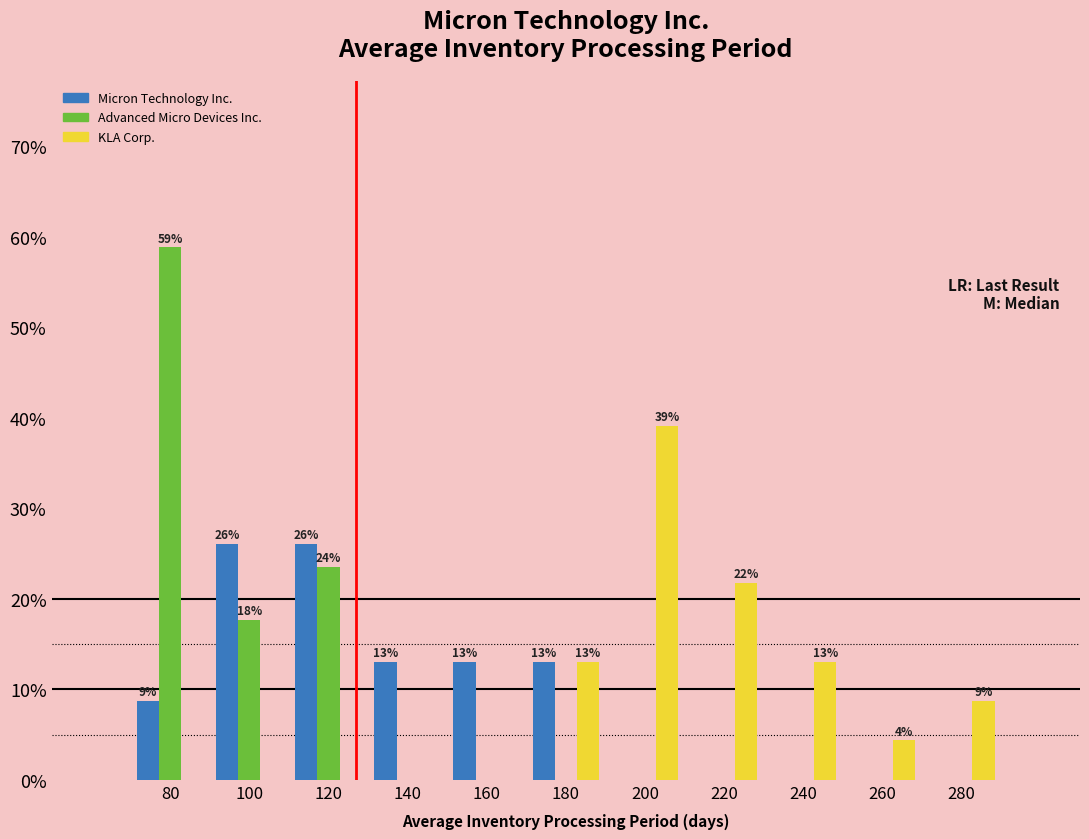

Which category has the highest value in the KLA Corp. series?

200